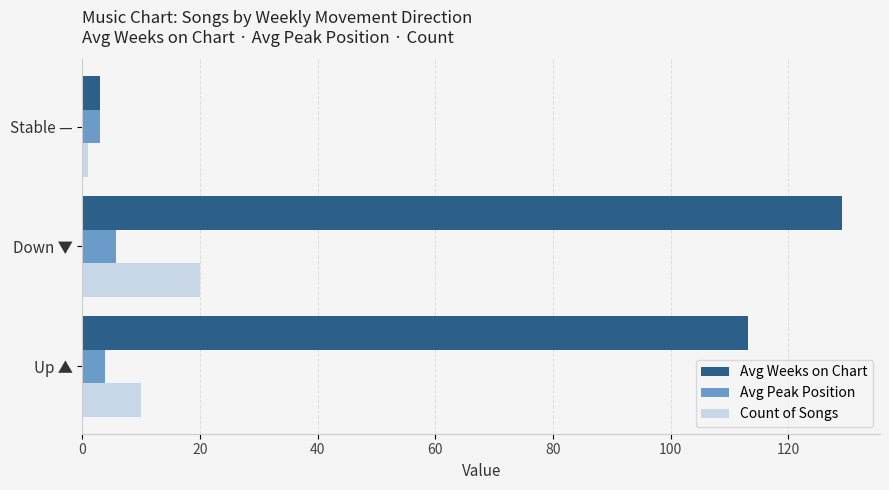

What is the difference between the maximum and minimum values in the Avg Weeks on Chart series?

126.1